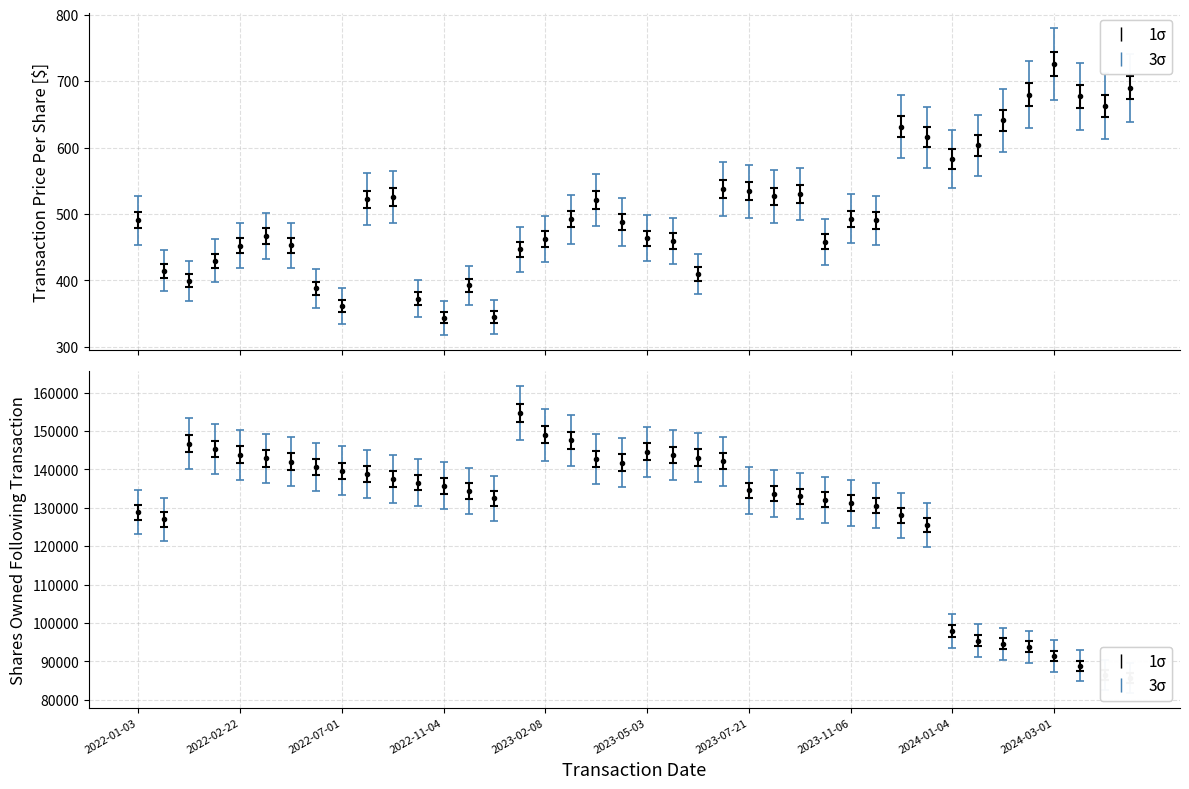

True or false: transactionPricePerShare and sharesOwnedFollowingTransaction intersect in this chart.

False